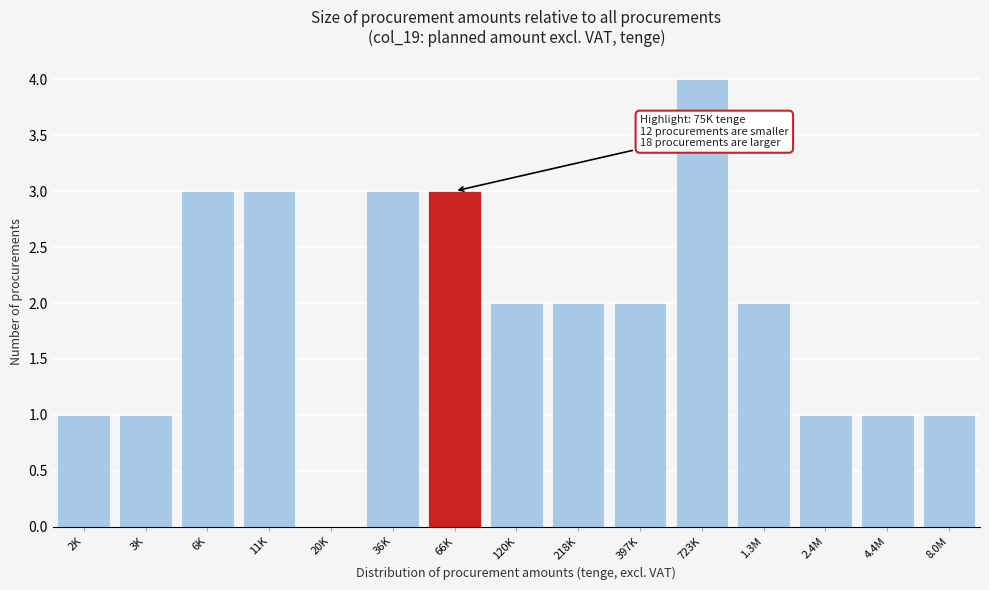

Reading left to right, extract all data points from this chart.

2K=1	3K=1	6K=3	11K=3	20K=0	36K=3	66K=3	120K=2	218K=2	397K=2	723K=4	1.3M=2	2.4M=1	4.4M=1	8.0M=1